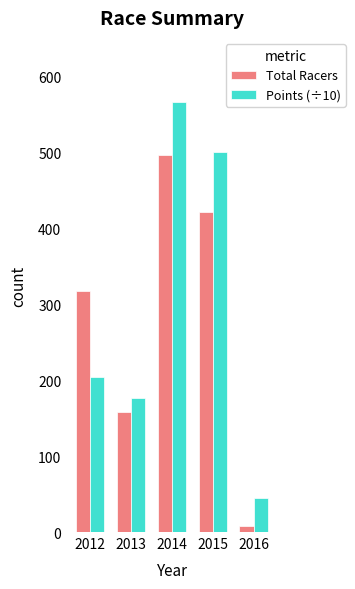

Is it true that Points (÷10) equals 119 at 2014?

False